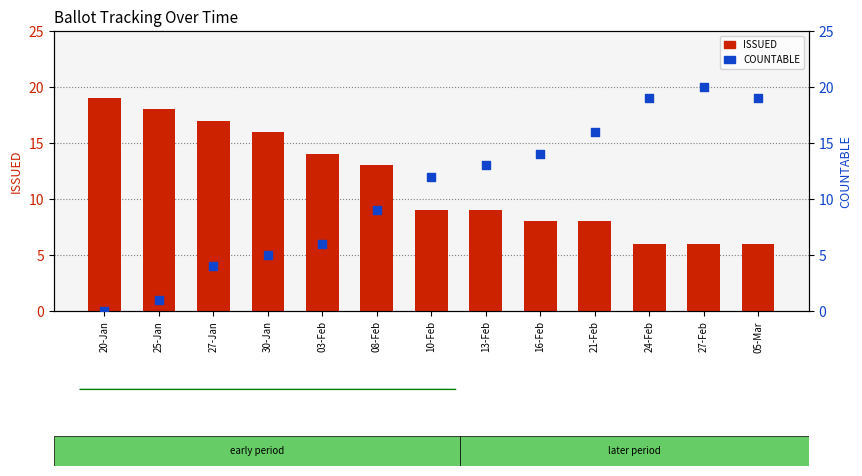

Which series has the widest spread of Y values?

COUNTABLE